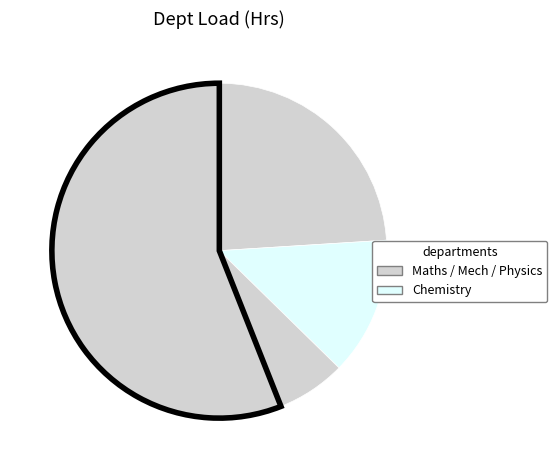

How many segments does this pie chart have?

4